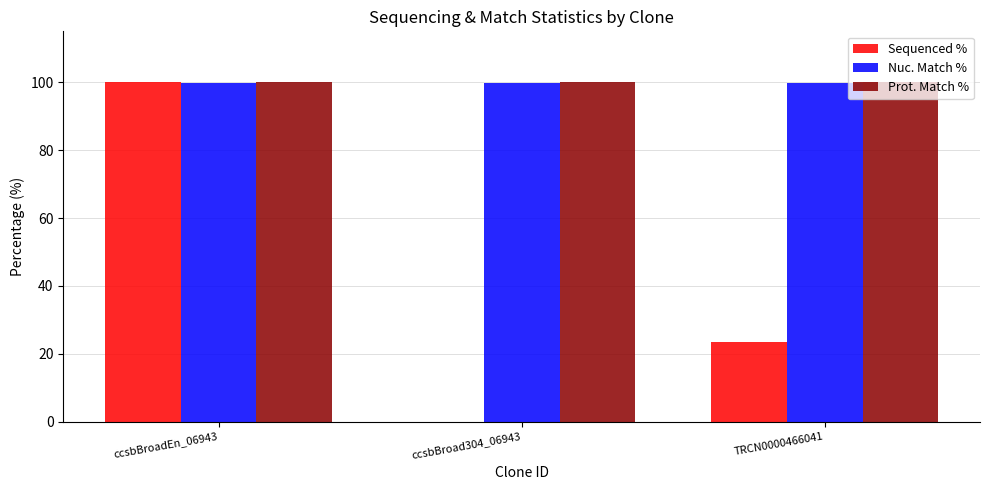

What is the average value of the Prot. Match % series?

100.0